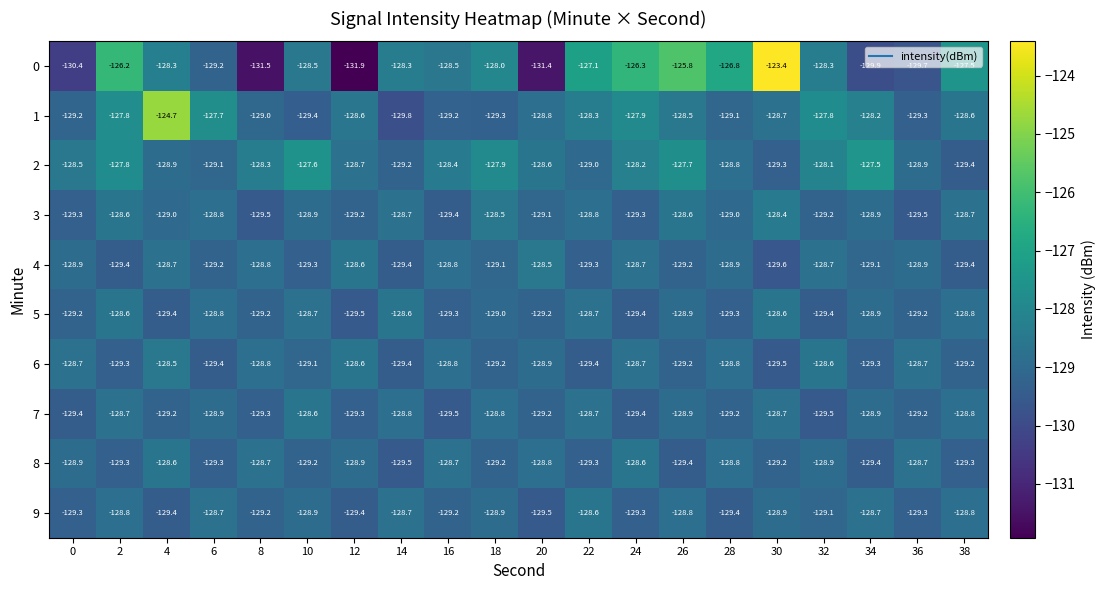

What is the spread (max minus min) of values at 0?

1.9